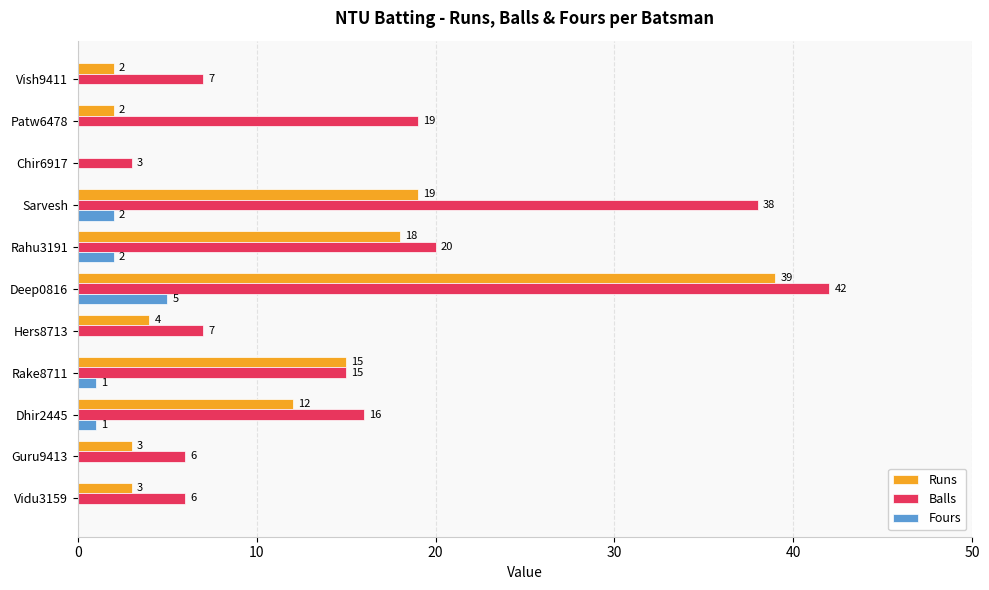

What is the sum of all Fours values?

11